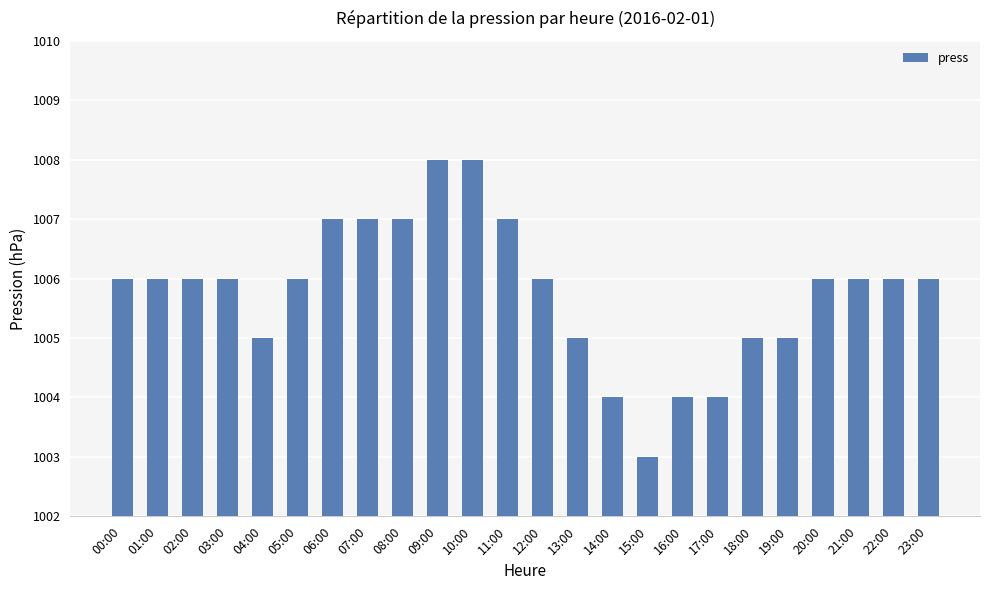

Read the value at 22:00.

1006